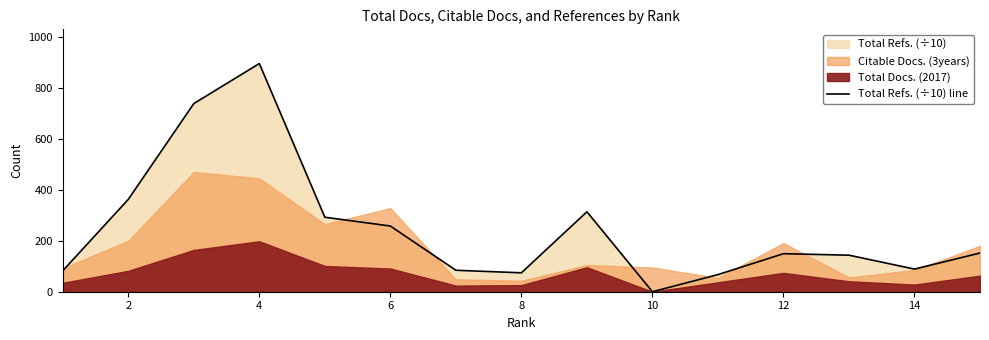

The value of Total Refs. (÷10) line at 8 is 74.2. True or false?

True